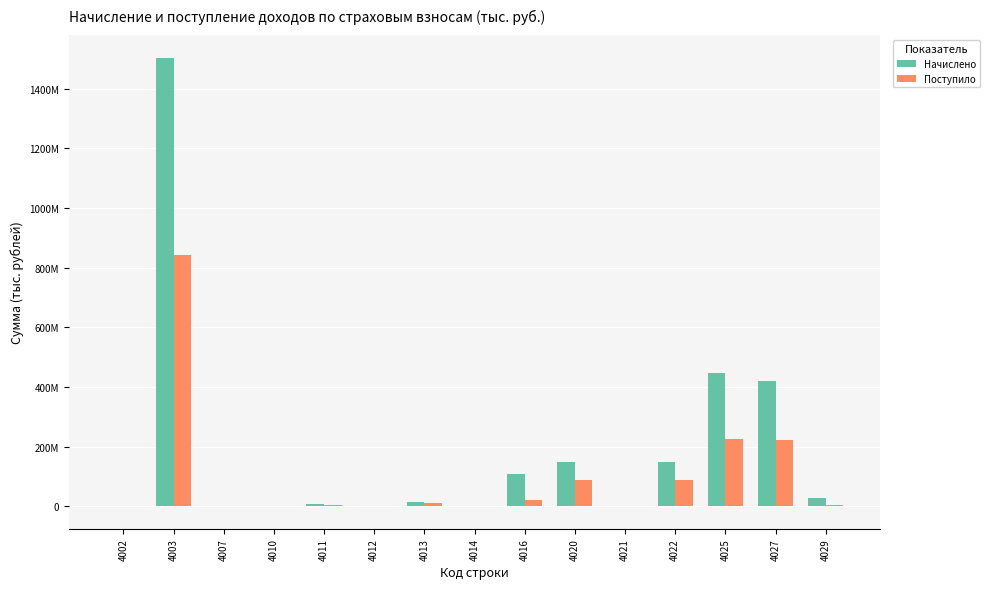

Are the bars horizontal?

No